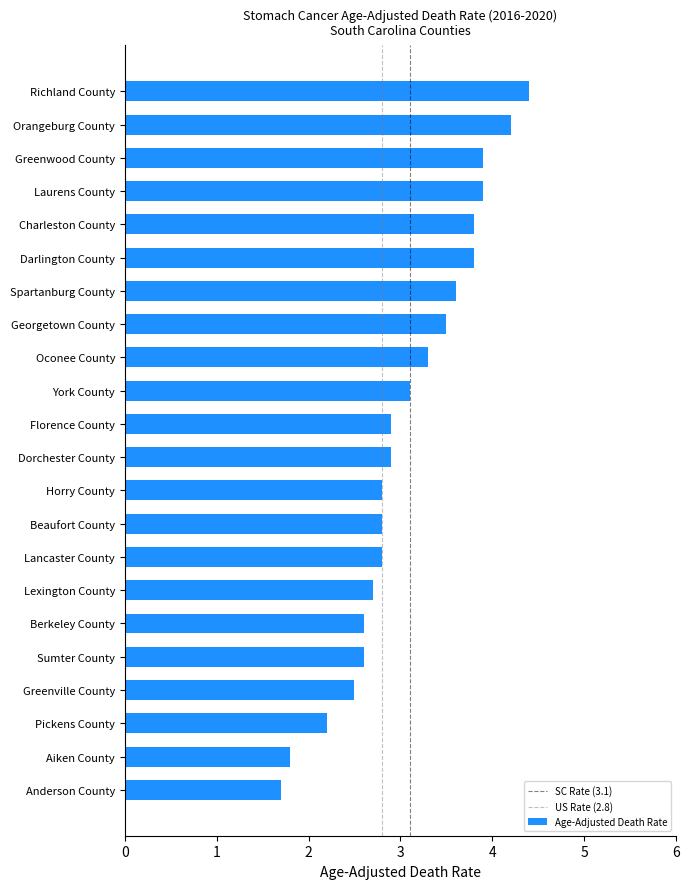

How many bars are there in total?

22